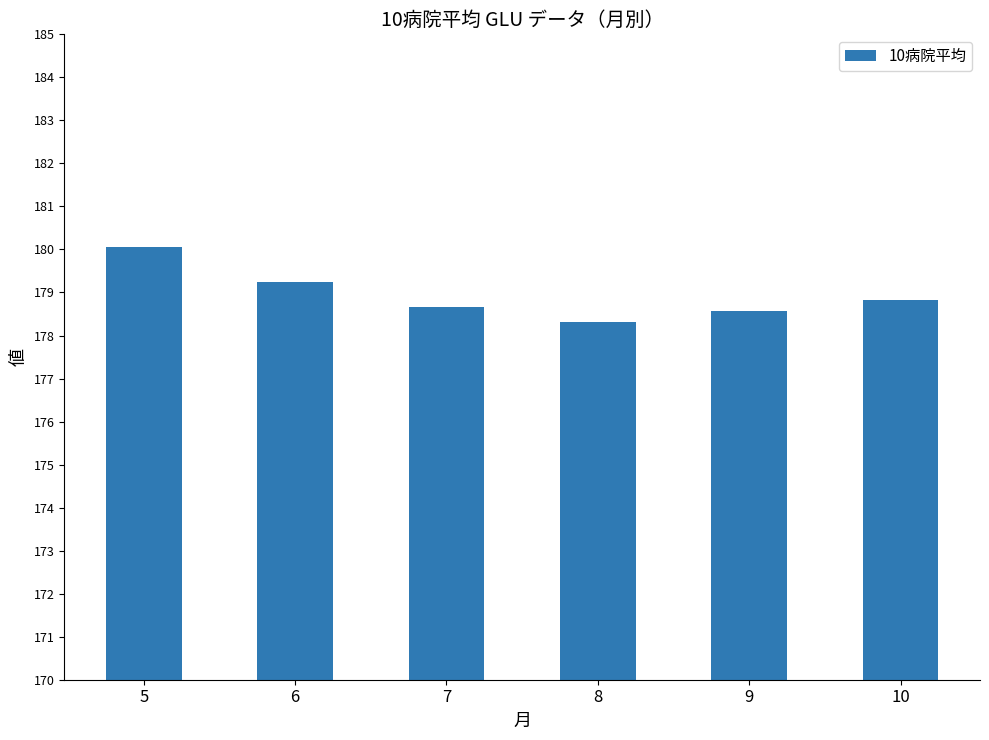

What is the difference between the second highest and second lowest values?

0.7